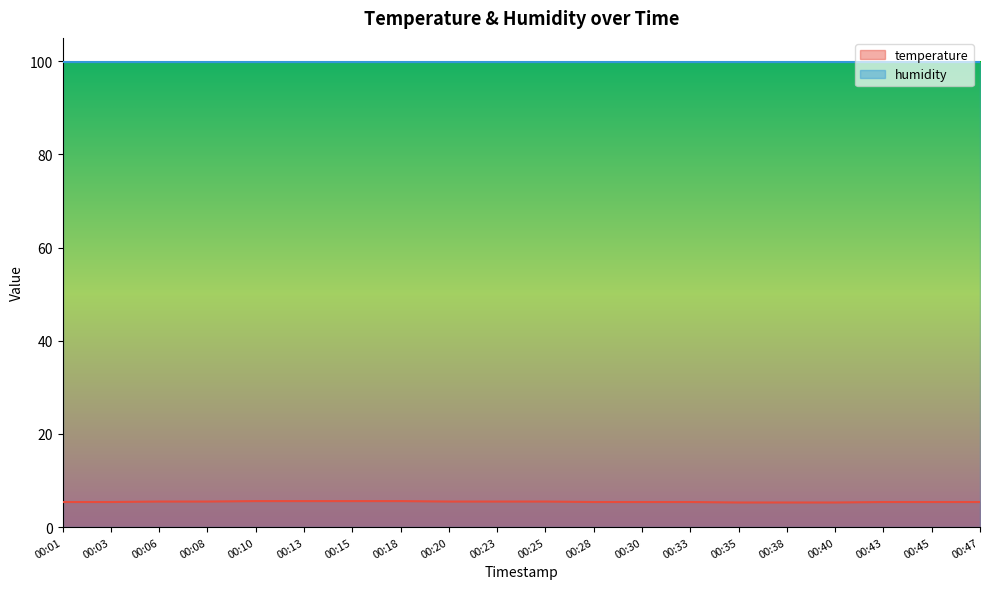

Rank the categories by value from highest to lowest.

00:10, 00:13, 00:15, 00:18, 00:06, 00:08, 00:20, 00:23, 00:25, 00:01, 00:03, 00:28, 00:30, 00:33, 00:43, 00:45, 00:47, 00:35, 00:38, 00:40